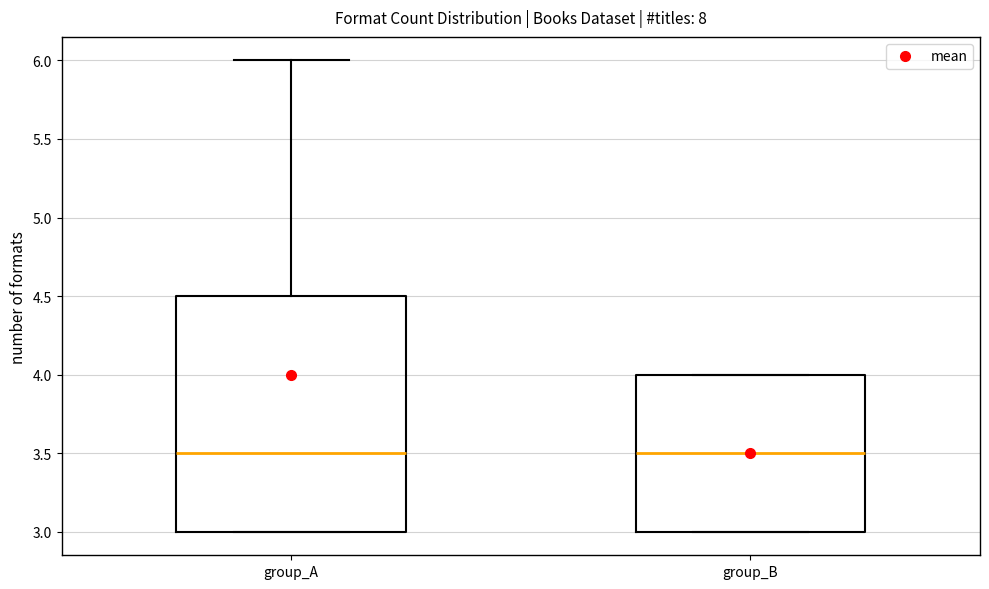

Where is the lower edge of the box for group_A on the y-axis? The values are not printed on the chart, so give them approximately, as read against the axis.

3.0